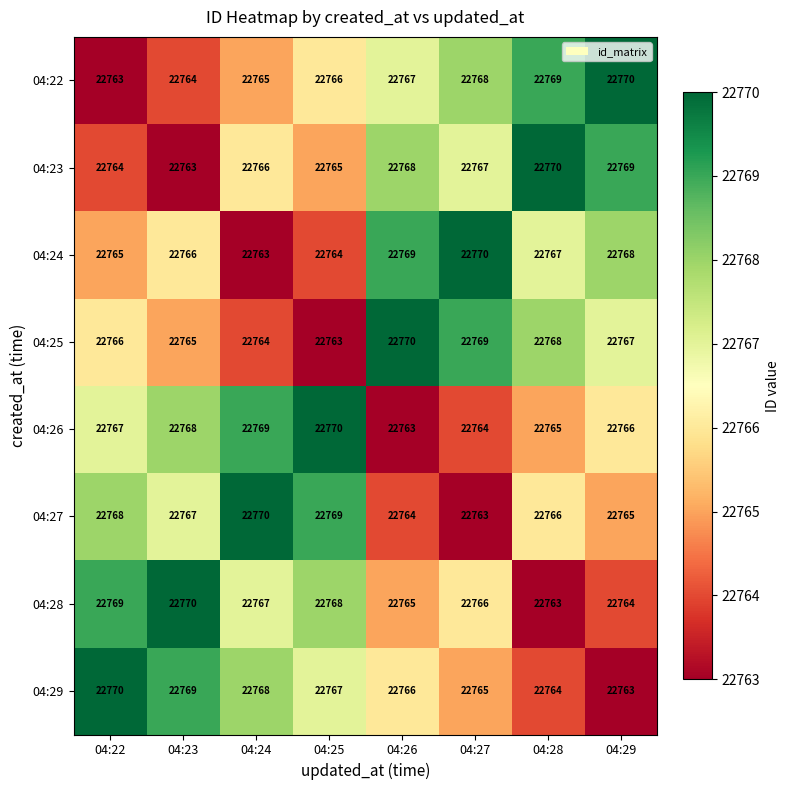

True or false: 04:23 has a value of 22765 at 04:25.

True